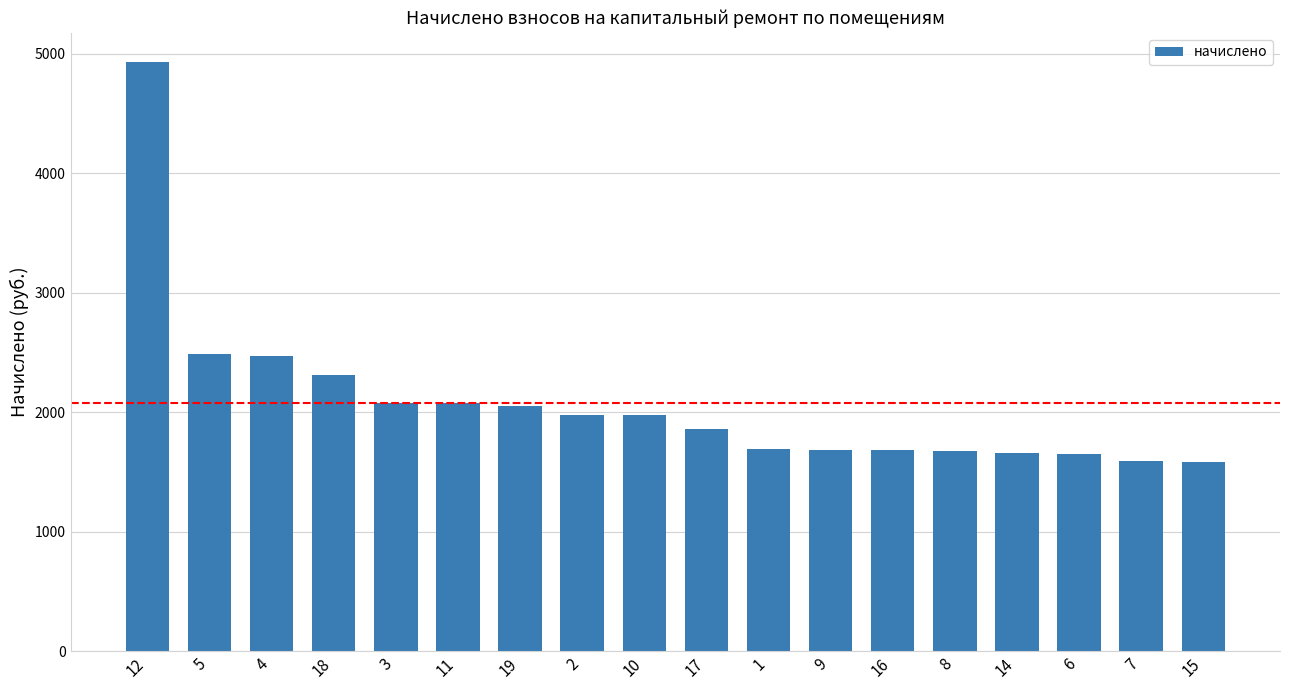

What is the maximum value shown in the chart?

4929.5